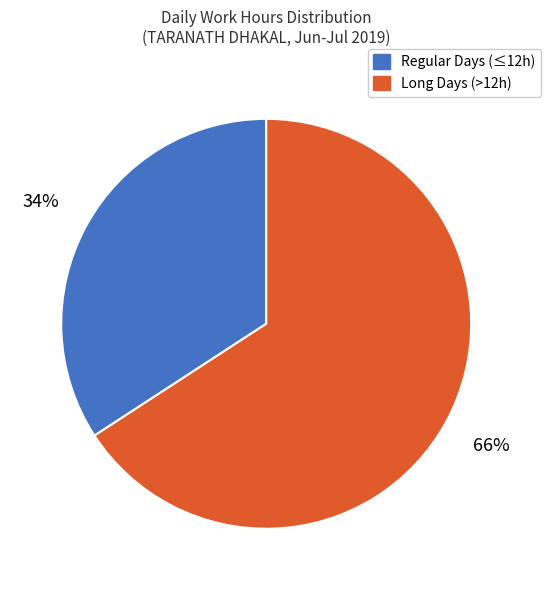

To the nearest percent, what is the average slice percentage?

50%